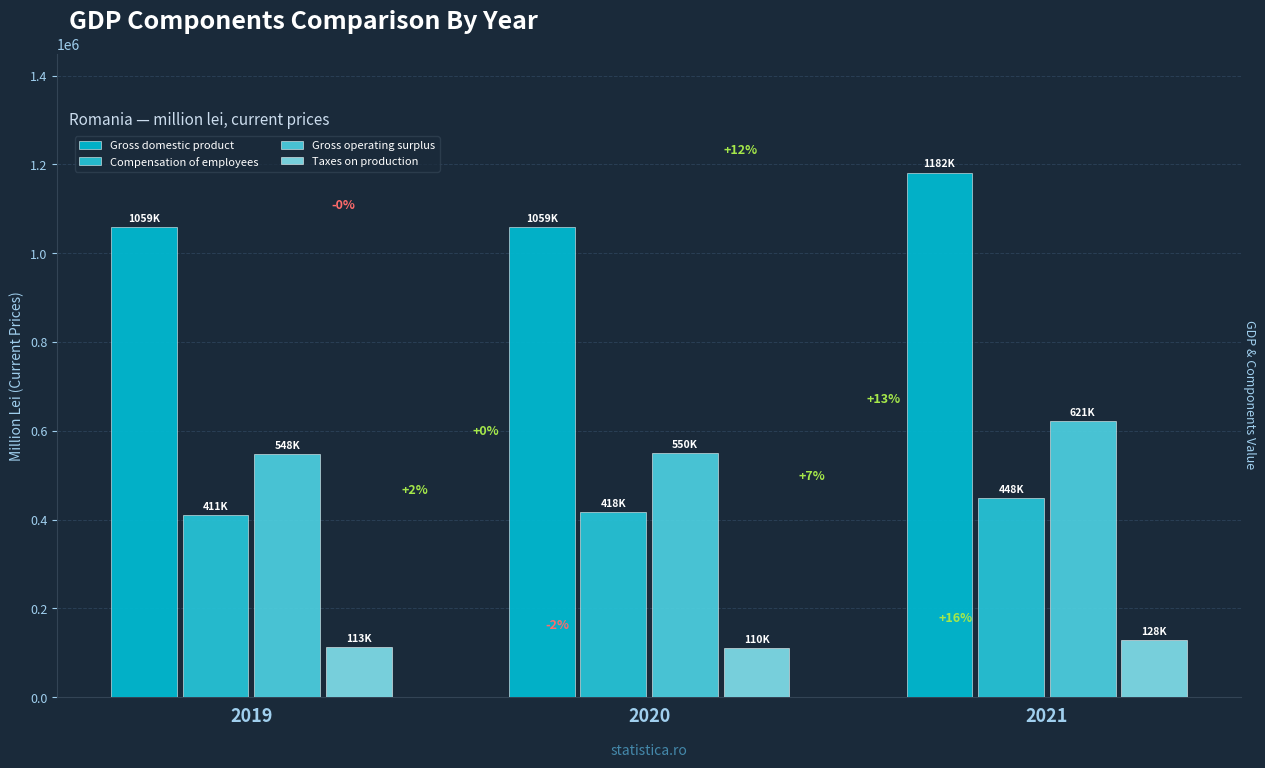

How many bars are there in total?

12